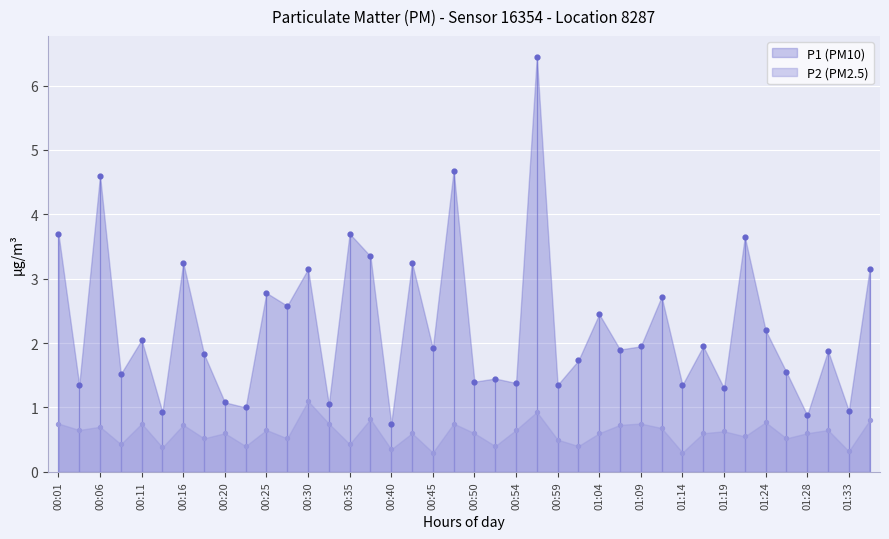

At which category is the sum across all series the highest?

00:57